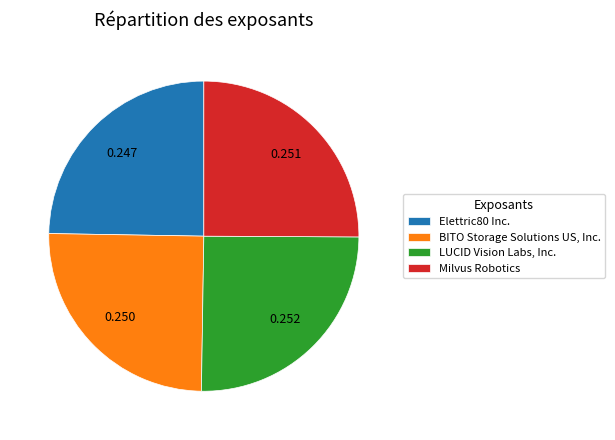

Is there any slice that represents more than half of the pie?

No